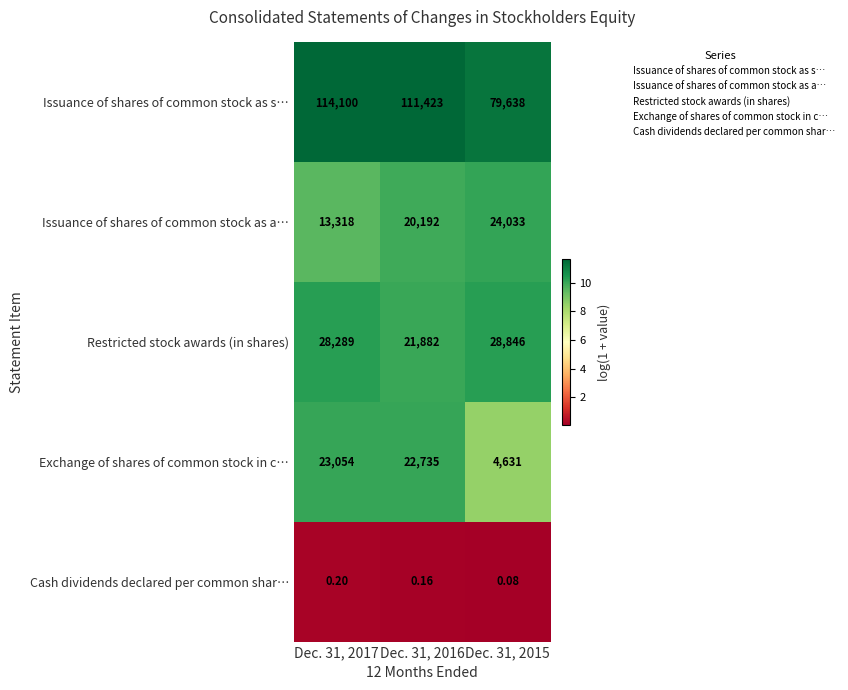

Which series has the widest spread of values?

Issuance of shares of common stock as s…